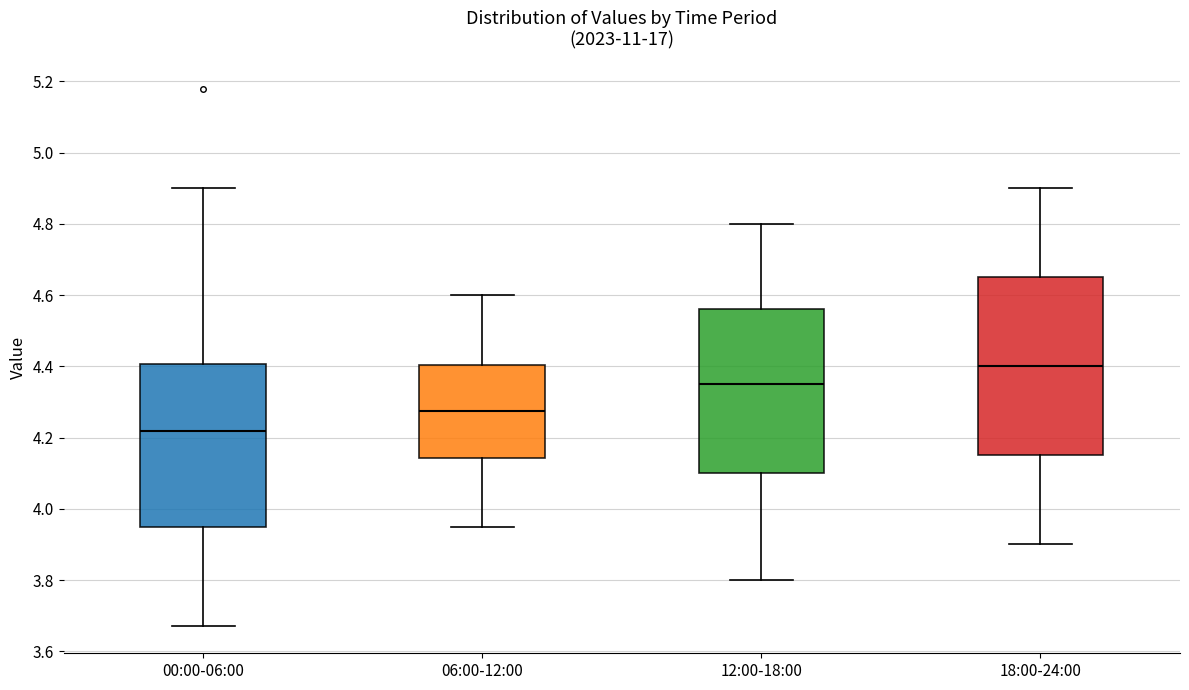

Where does the median line of the box for 06:00-12:00 sit on the y-axis? The values are not printed on the chart, so give them approximately, as read against the axis.

4.28